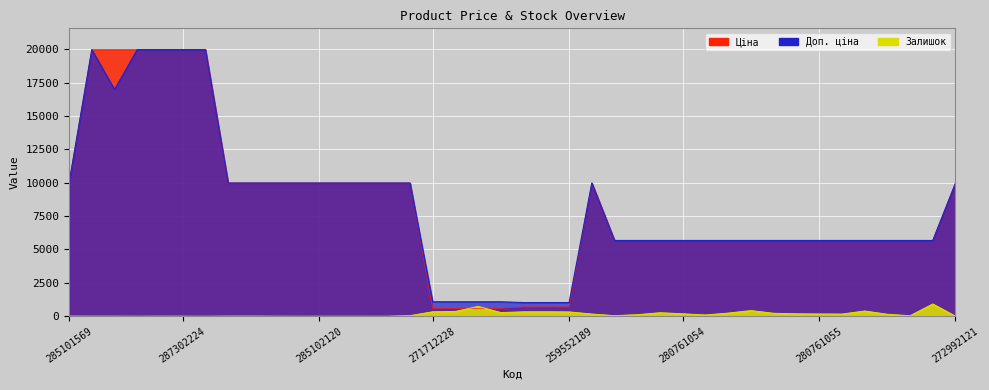

What is the label of the 39th point from the right?

287302223